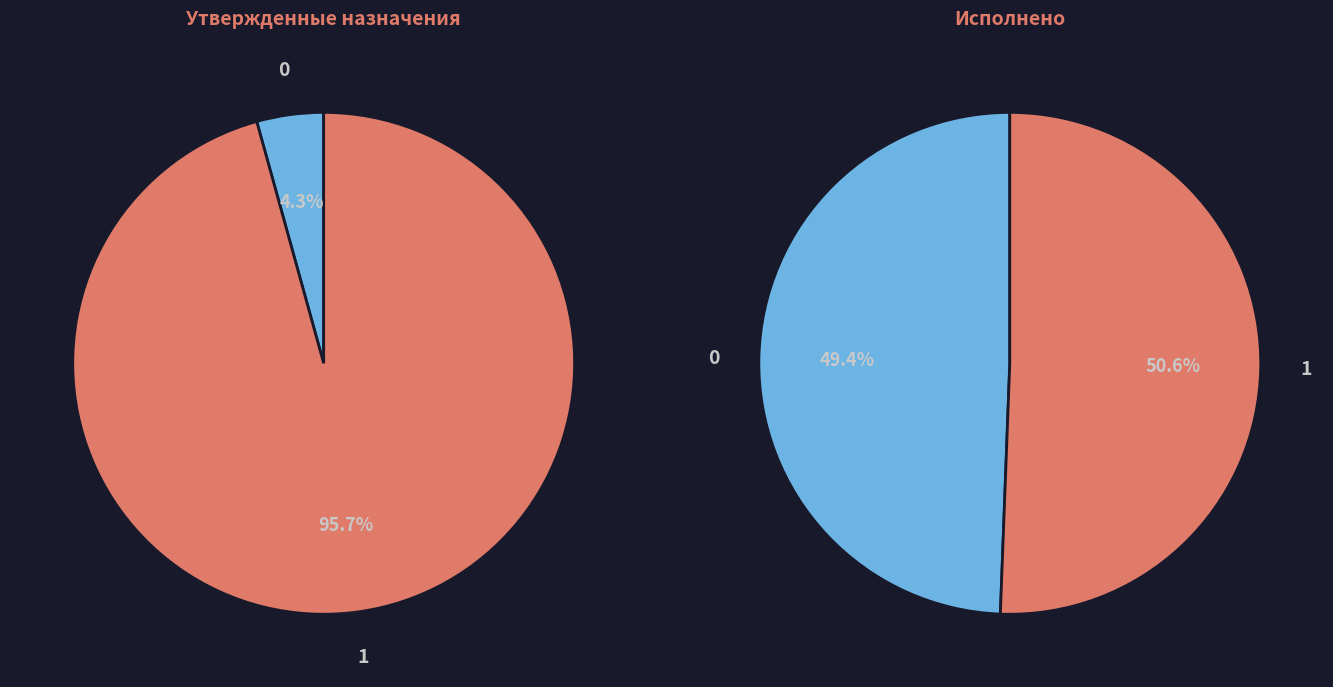

Count the number of slices in the pie.

4